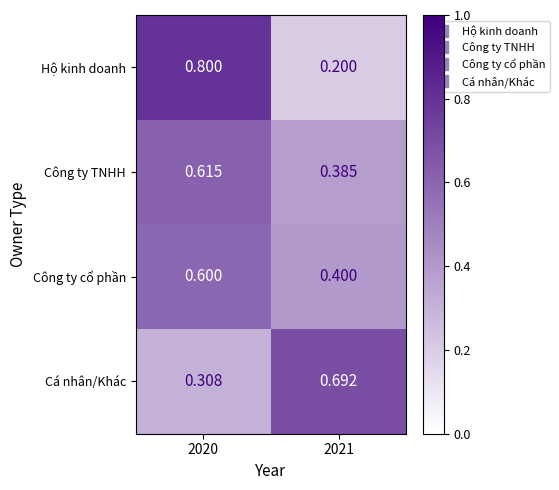

Between 2020 and 2021, which series saw the biggest shift?

Hộ kinh doanh